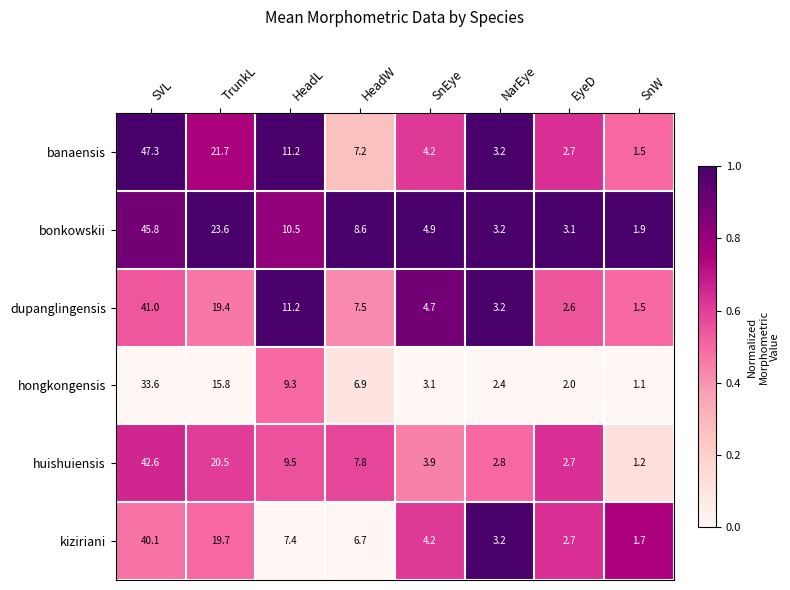

Count the number of data series in this chart.

6